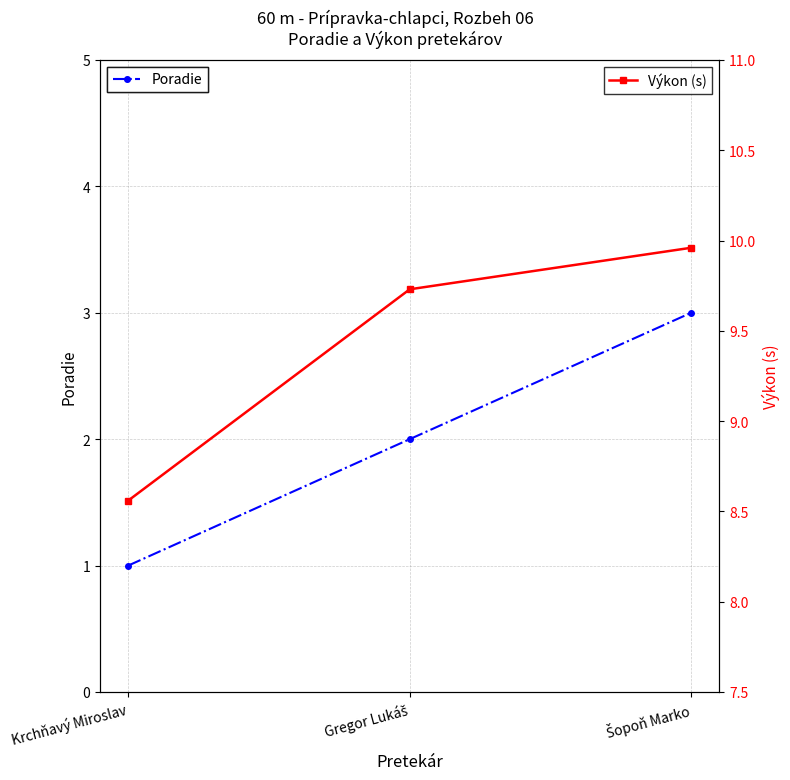

Reading left to right, what are all the values shown in this chart?

Poradie: Krchňavý Miroslav=1.0	Gregor Lukáš=2.0	Šopoň Marko=3.0
Výkon (s): Krchňavý Miroslav=8.6	Gregor Lukáš=9.7	Šopoň Marko=10.0